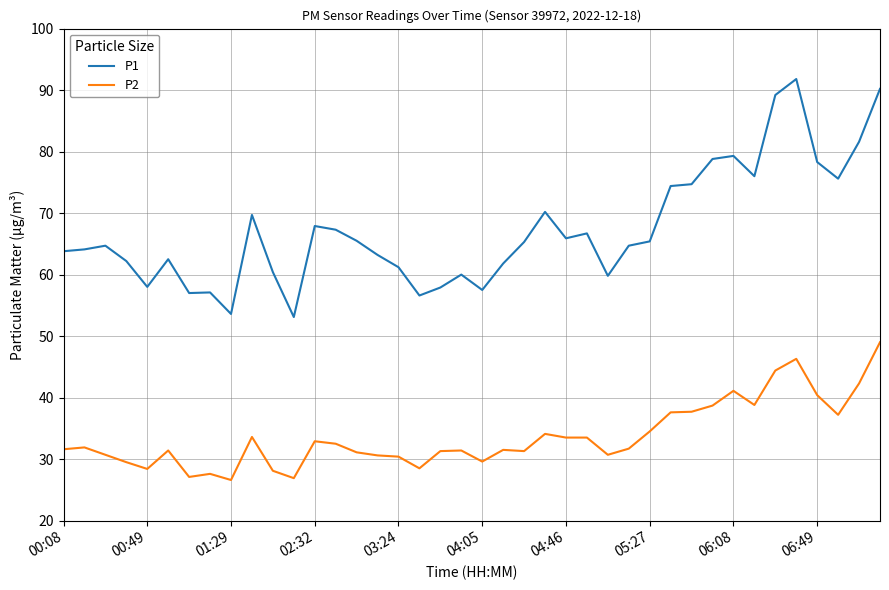

Rank the series by their maximum value, from highest to lowest.

P1, P2